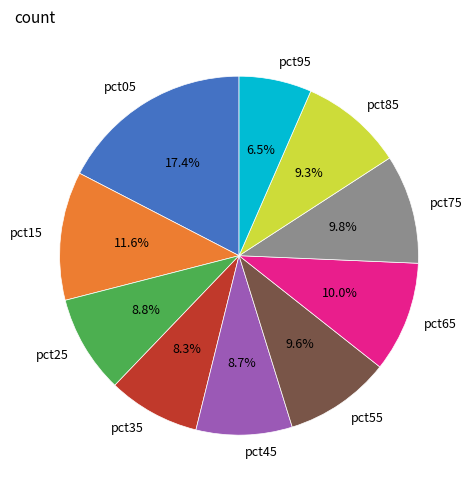

Between pct15 and pct75, which is larger?

pct15